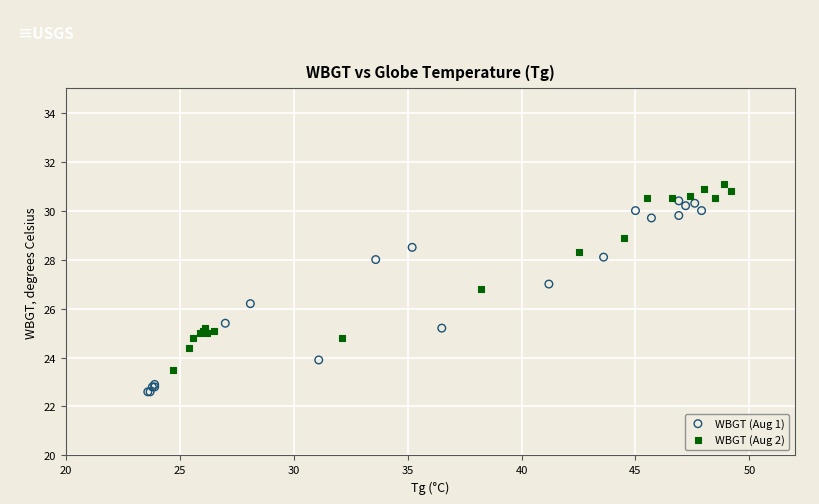

Which series reaches the maximum Y coordinate?

WBGT (Aug 2)